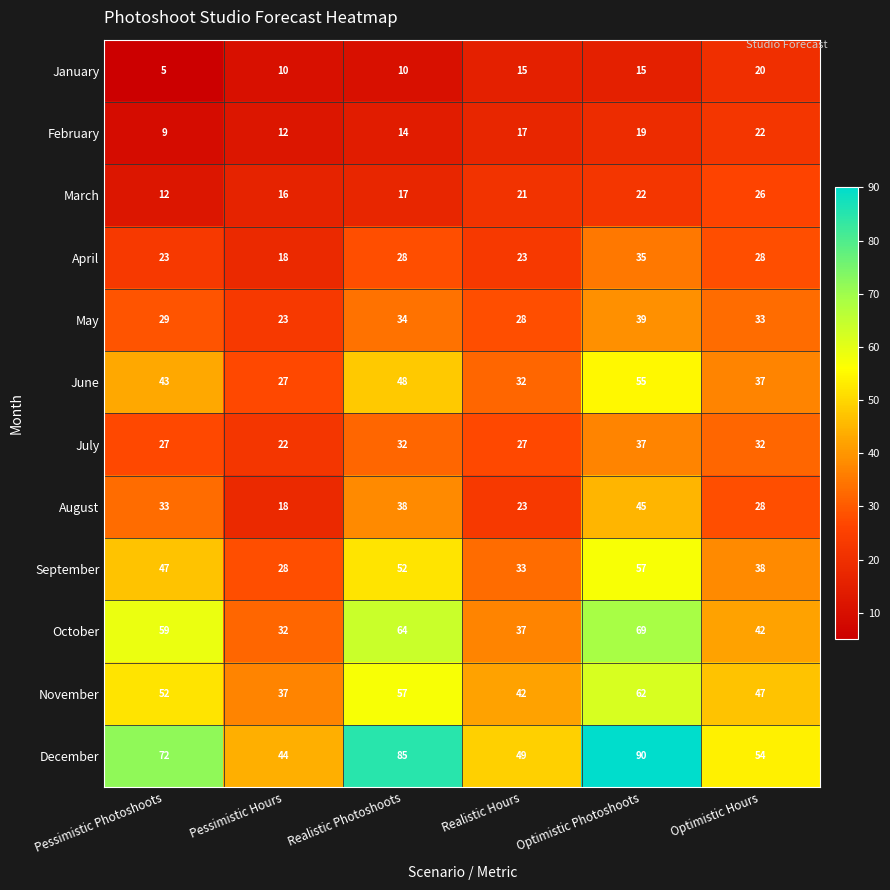

Where is September nearest to the value 42?

Optimistic Hours